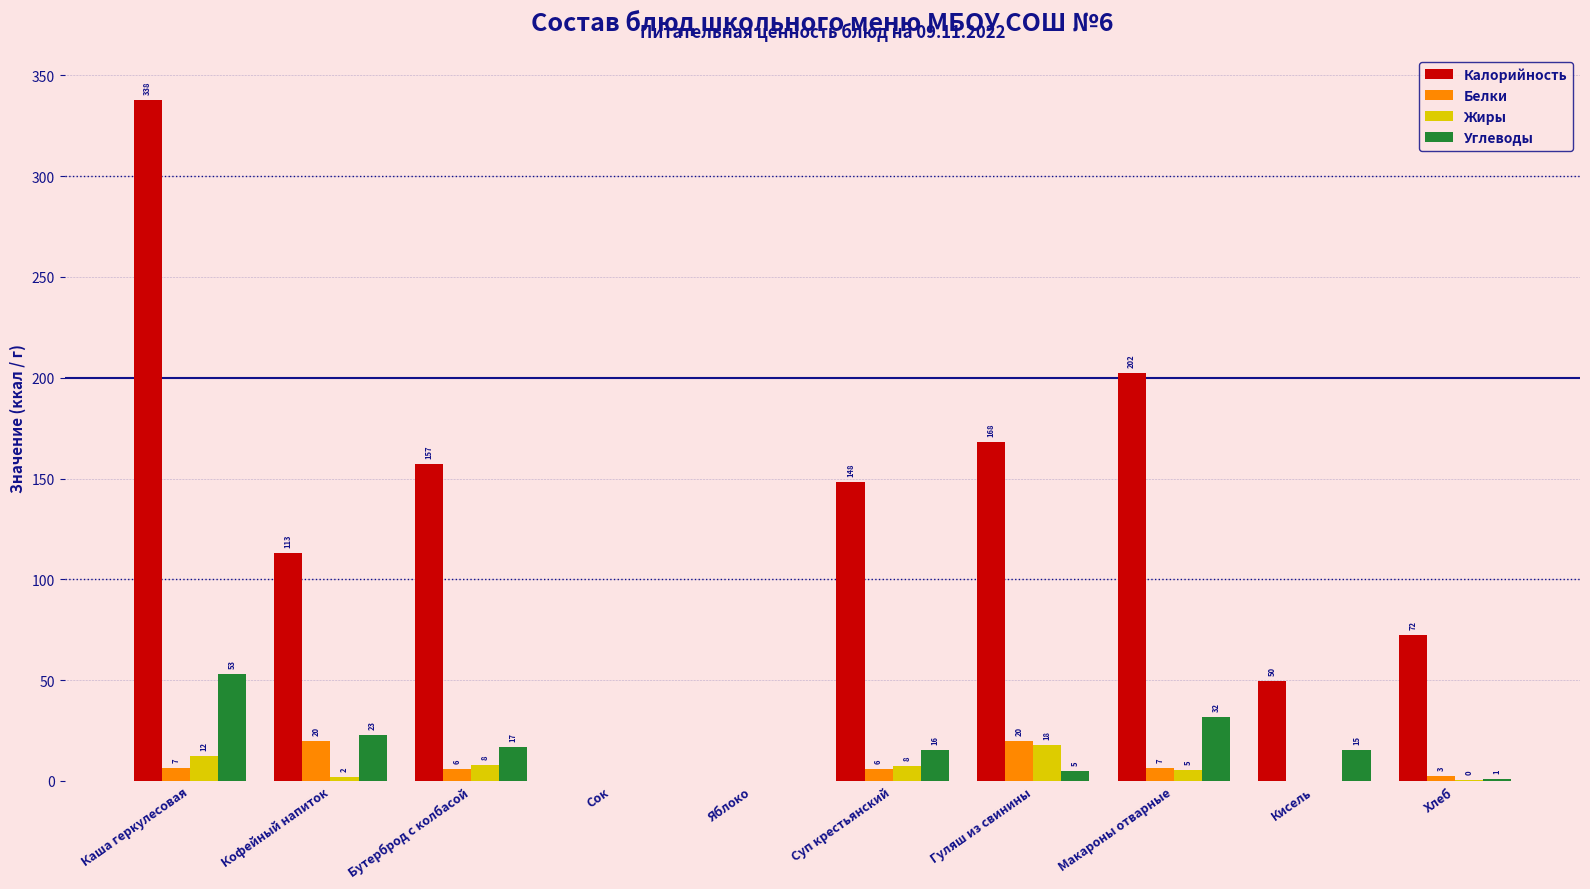

How many groups of bars are there?

10